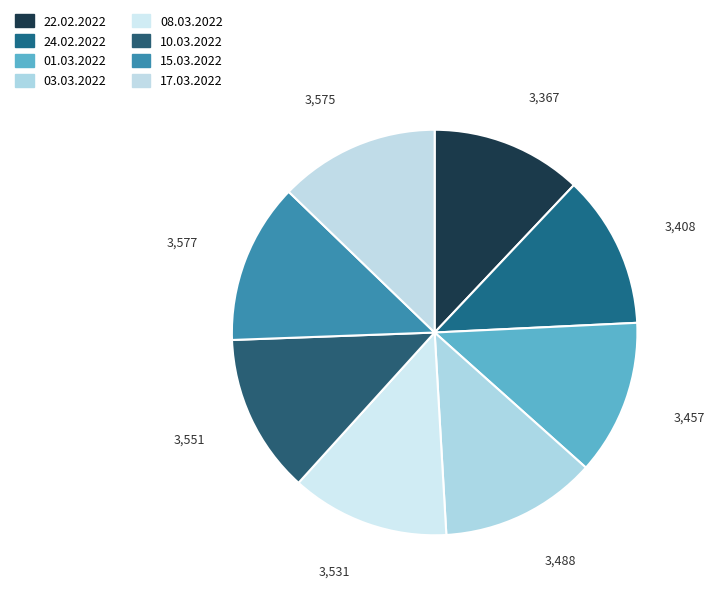

Count the number of slices in the pie.

8